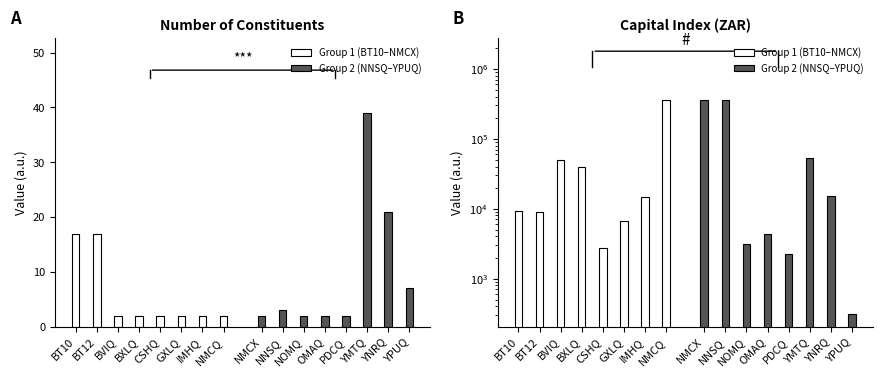

What is the sum of the Group 1 (BT10–NMCX) values at BT12 and BXLQ?

48751.1